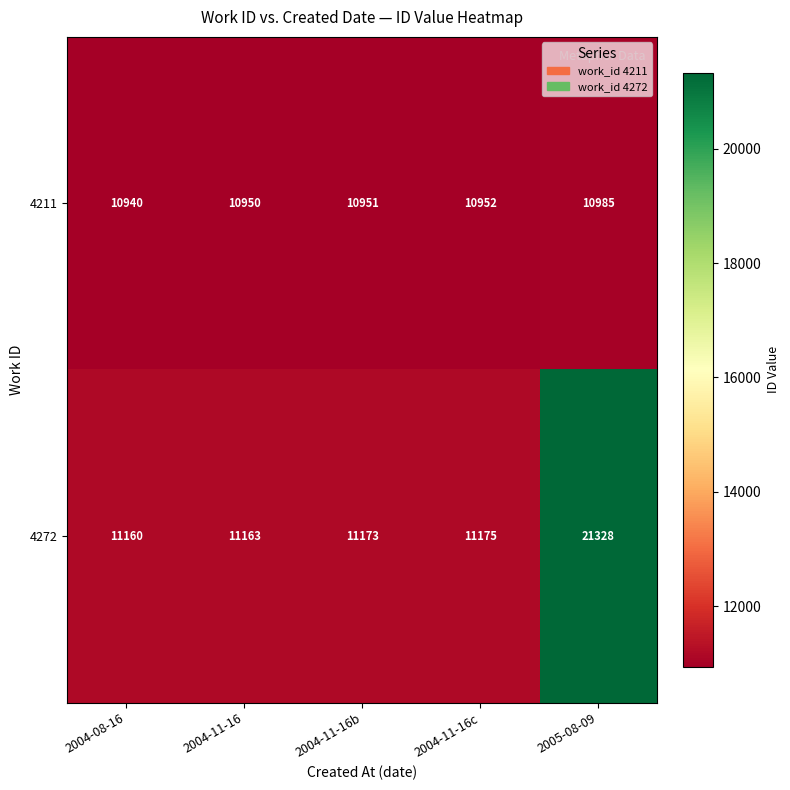

At which category is the sum across all series the highest?

2005-08-09